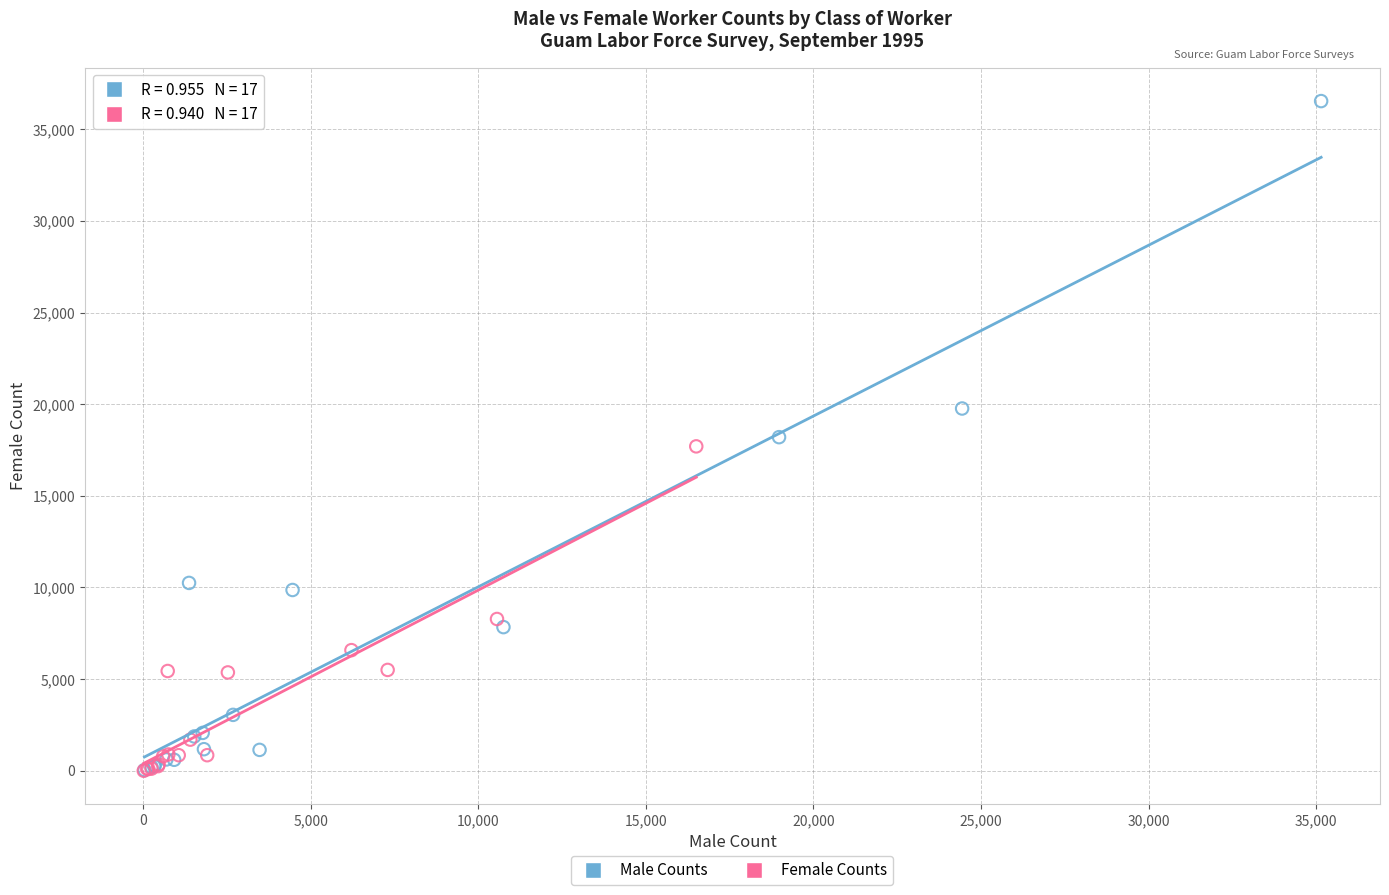

Which series has the largest Y range (max minus min)?

Male Counts